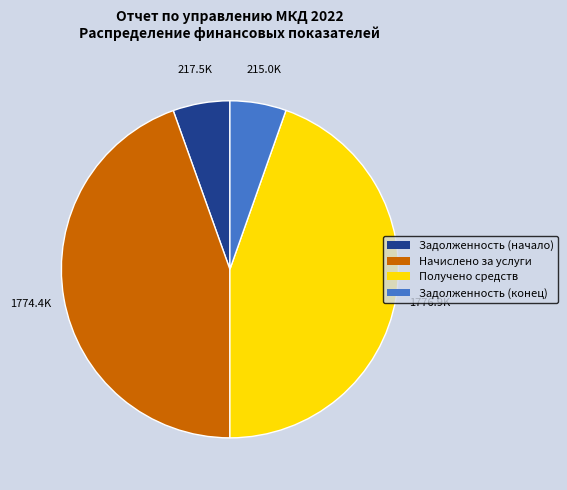

Is there a majority slice in this chart?

No